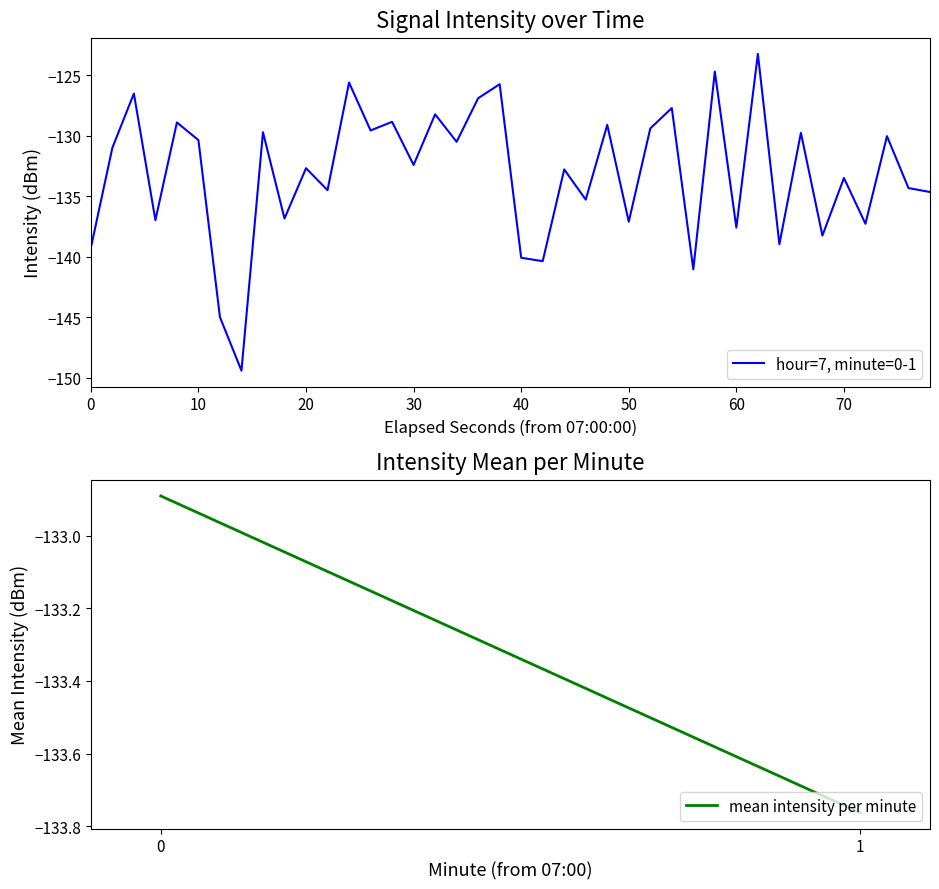

What is the greatest value displayed?

-123.3